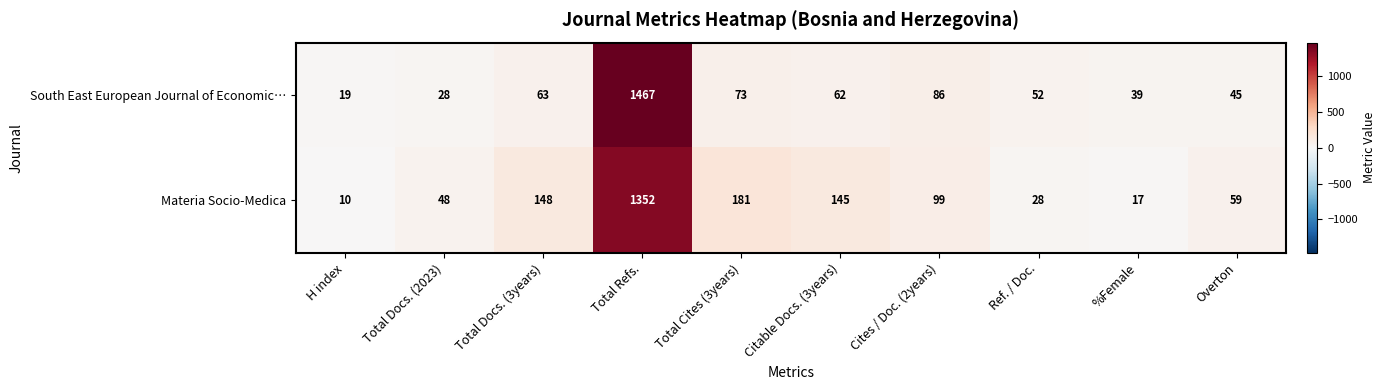

Is it true that Materia Socio-Medica equals 99 at Cites / Doc. (2years)?

True